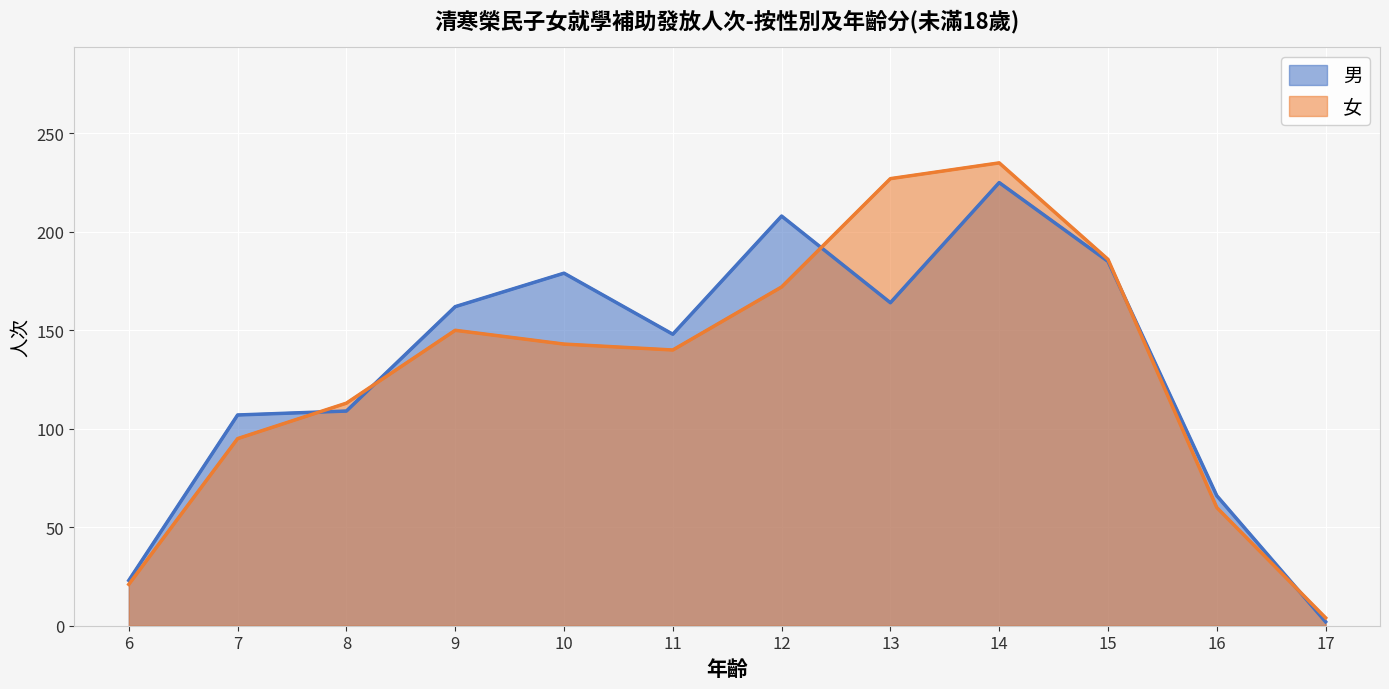

Reading left to right, extract all data points from this chart.

男: 23	107	109	162	179	148	208	164	225	185	66	2
女: 21	95	113	150	143	140	172	227	235	186	60	4